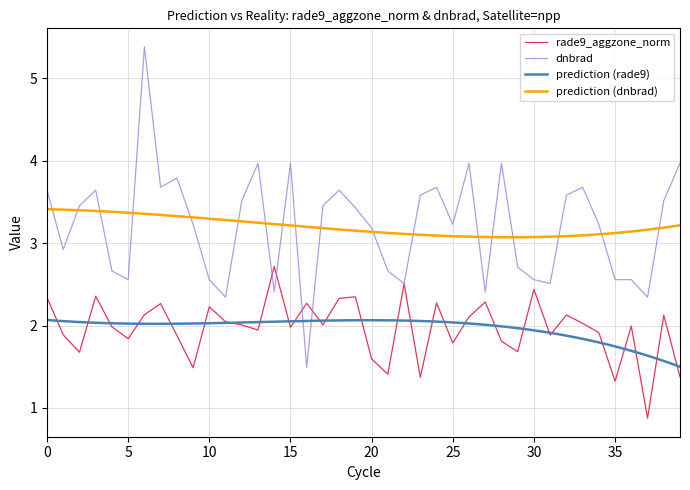

The dnbrad series shows 5.9 at 35. True or false?

False